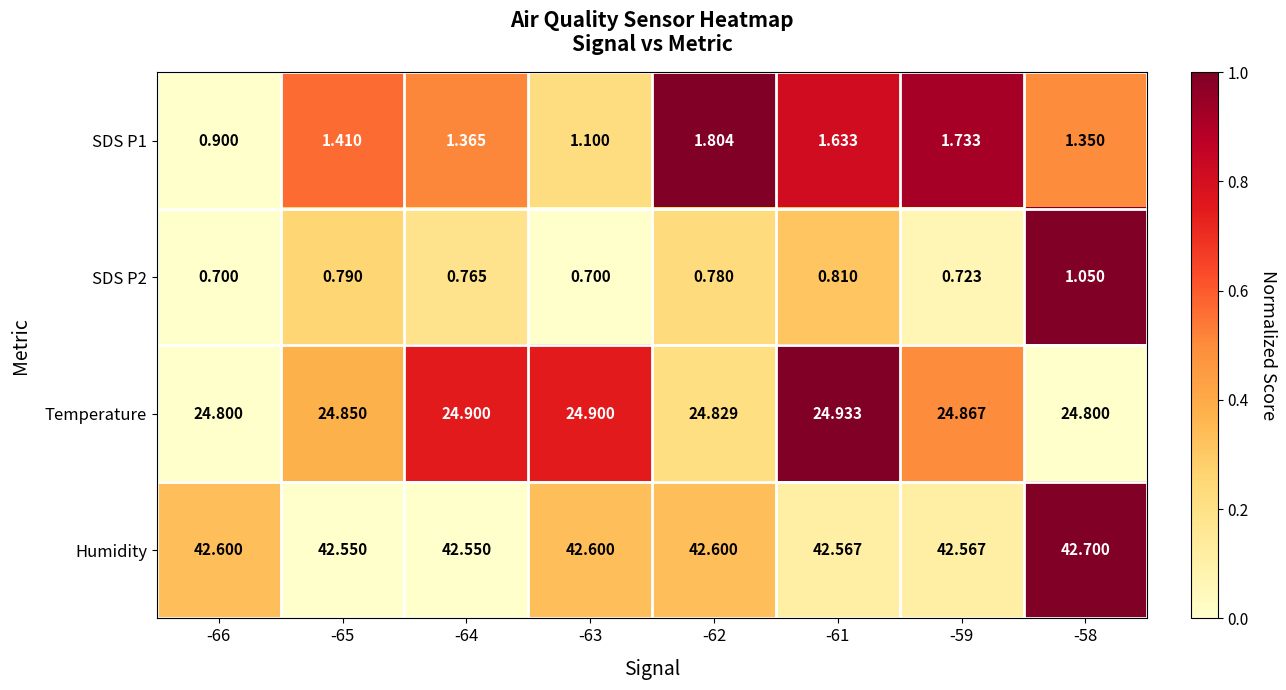

Is the value of SDS P2 at -59 greater than the value of SDS P1 at -58?

No